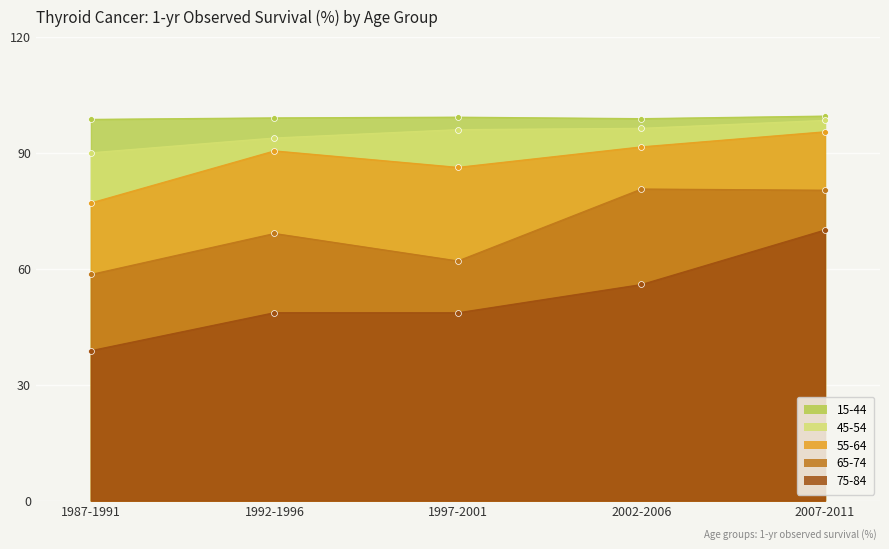

At which category is the sum across all series the highest?

2007-2011